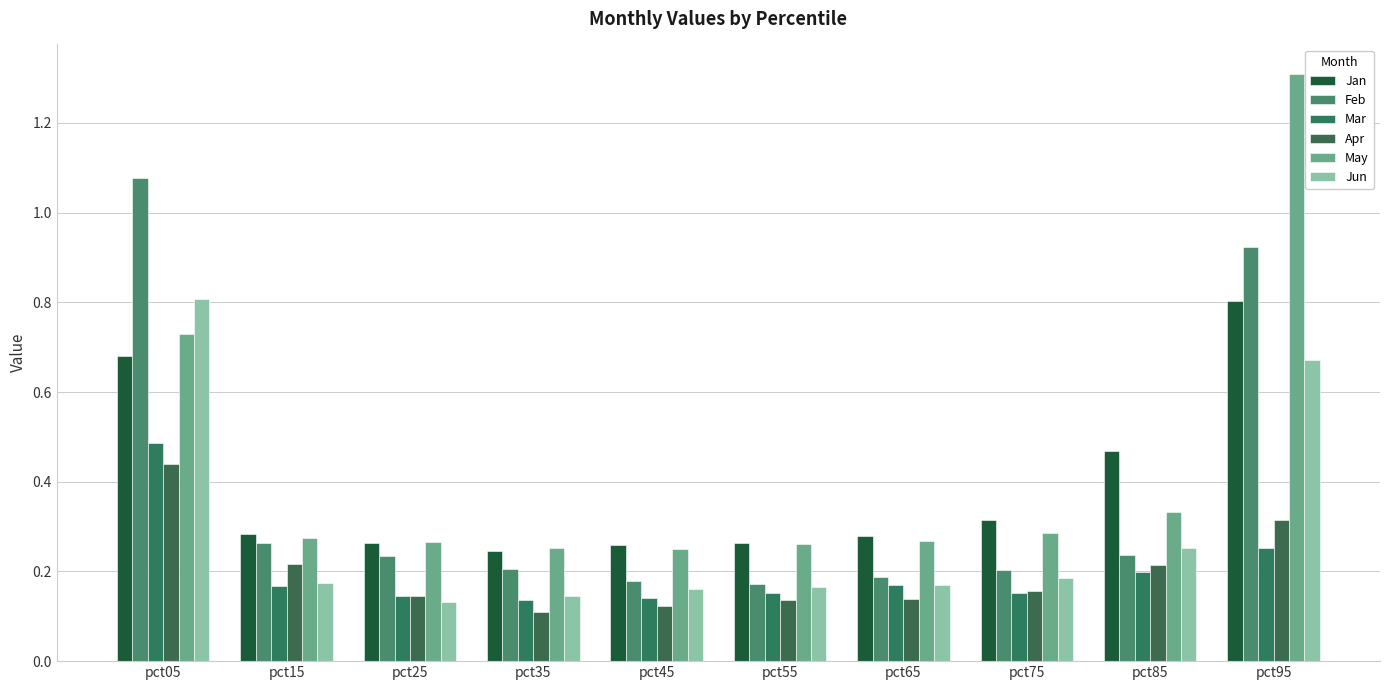

Is it true that Apr equals 0.2 at pct75?

True